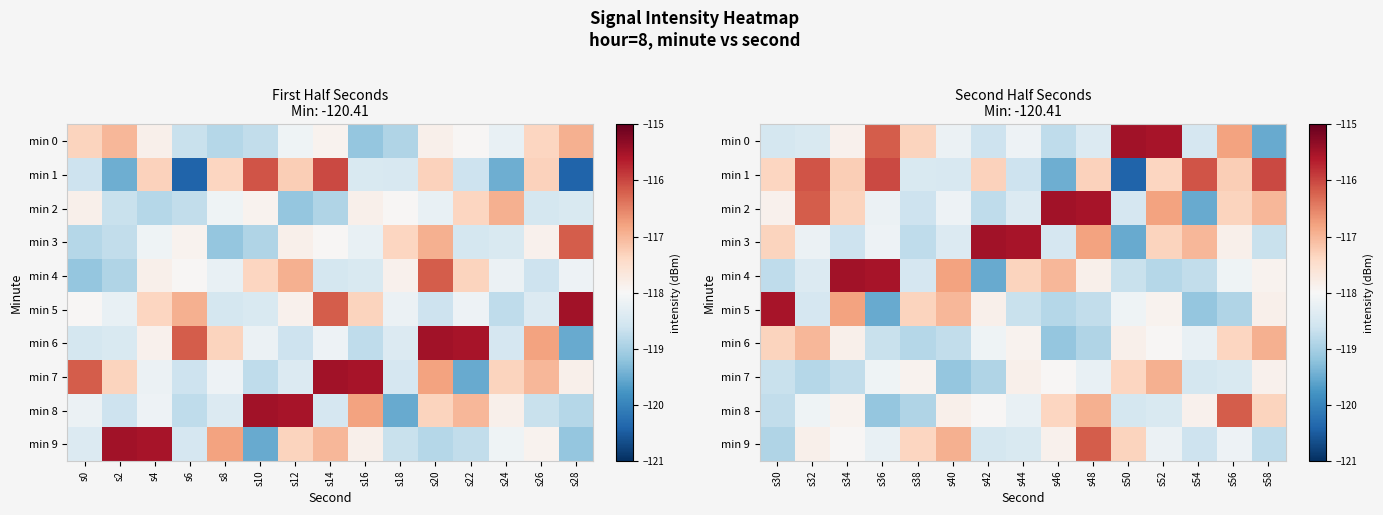

What is the smallest value displayed?

-120.4